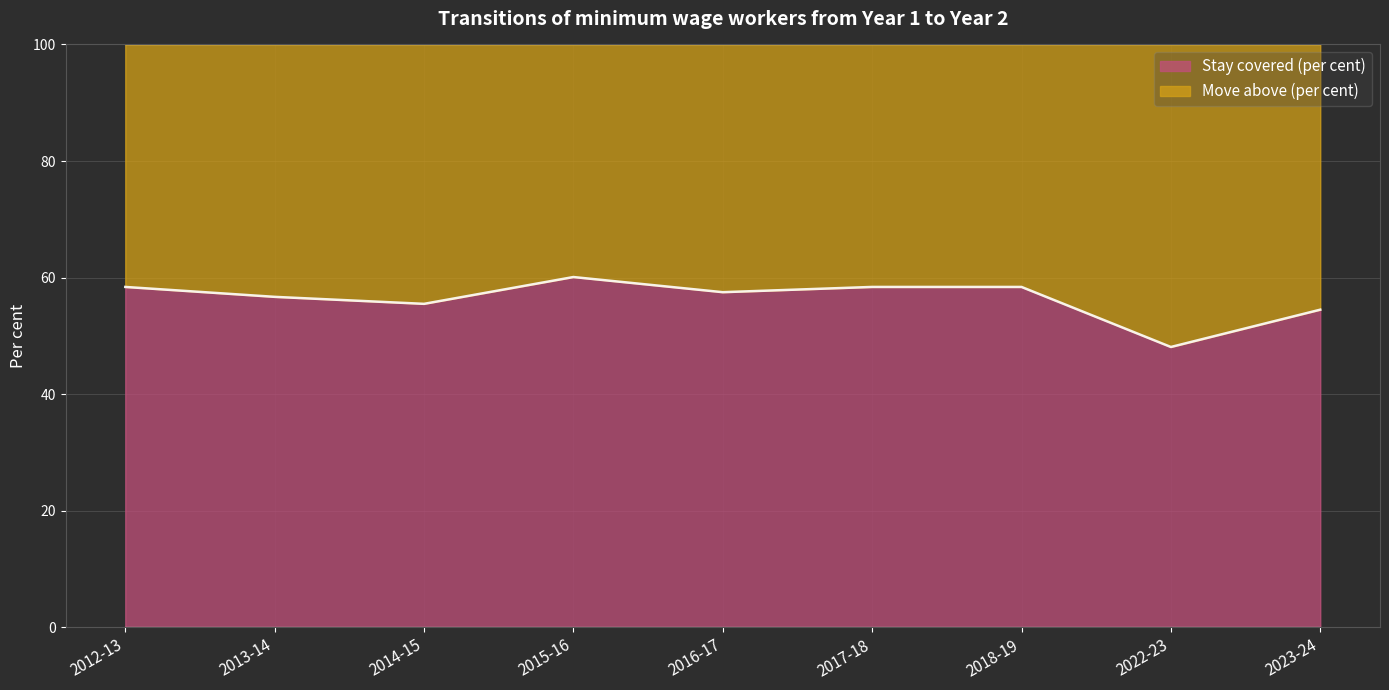

Reading left to right, what are all the values shown in this chart?

58.4	56.7	55.5	60.1	57.5	58.4	58.4	48.1	54.5